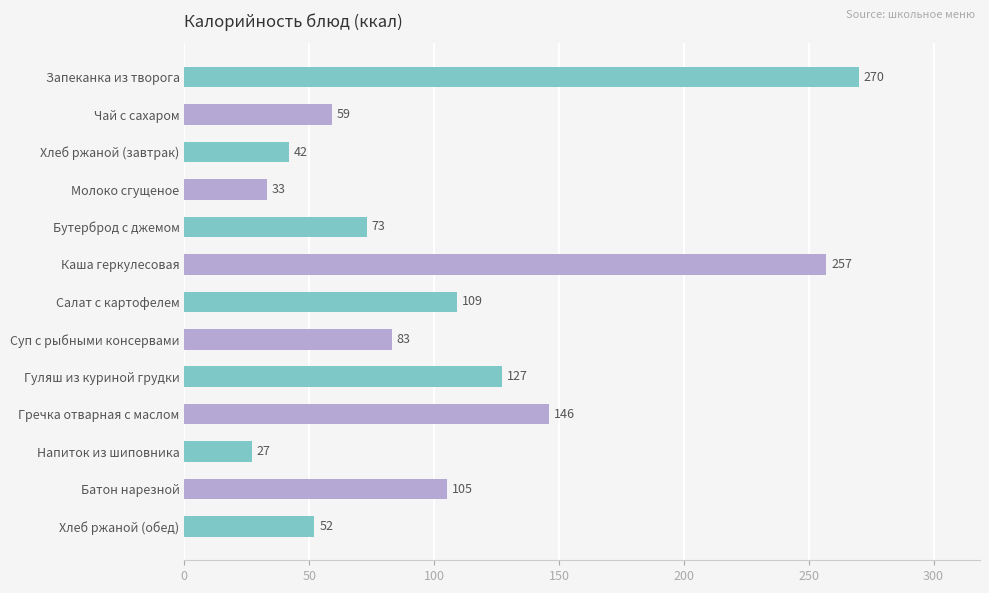

What is the greatest value displayed?

270